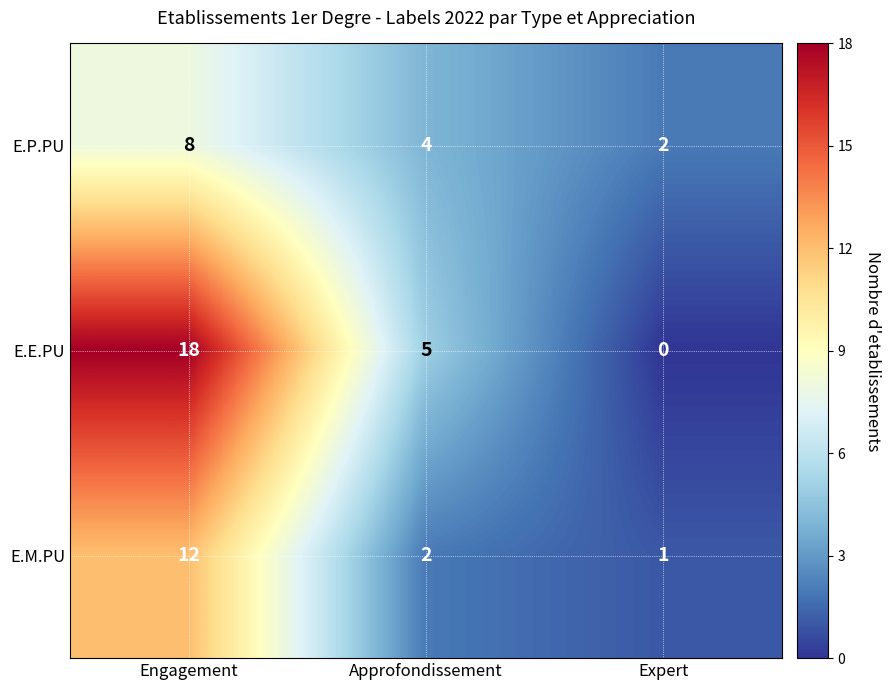

Reading left to right, extract all data points from this chart.

E.P.PU: 8	4	2
E.E.PU: 18	5	0
E.M.PU: 12	2	1